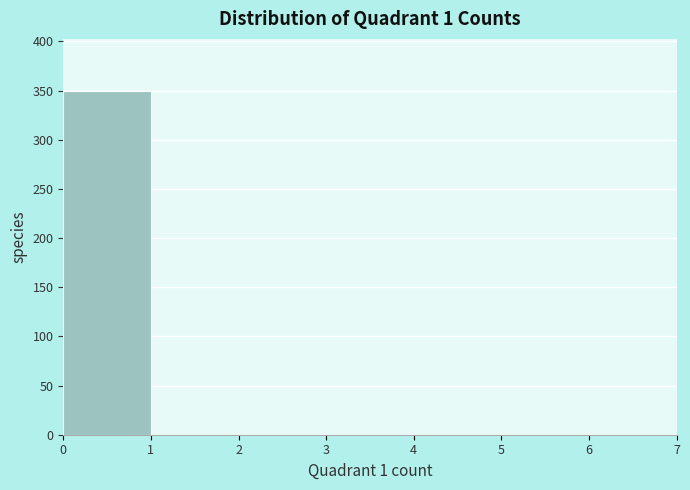

Reading right to left, extract all data points from this chart.

6=0	5=0	4=0	3=0	2=0	1=0	0=350